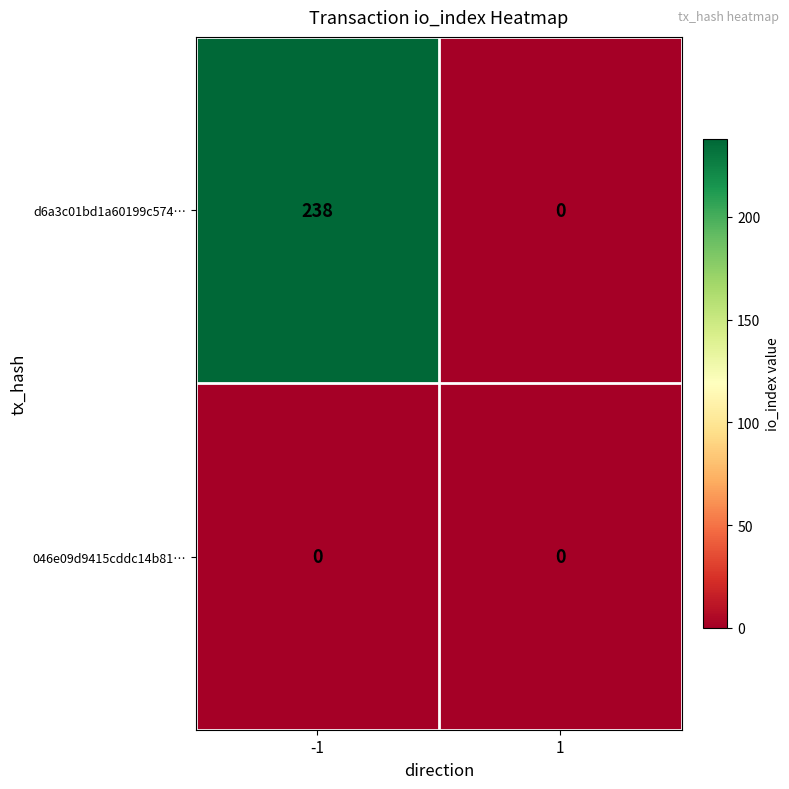

What is the approximate value of d6a3c01bd1a60199c574… at -1, to the nearest 50?

250